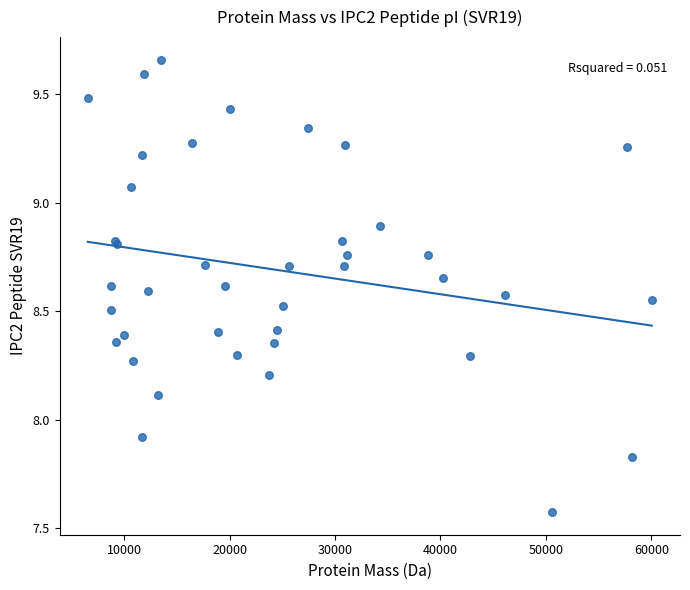

What Y value in the scatter plot is closest to 8?

7.9